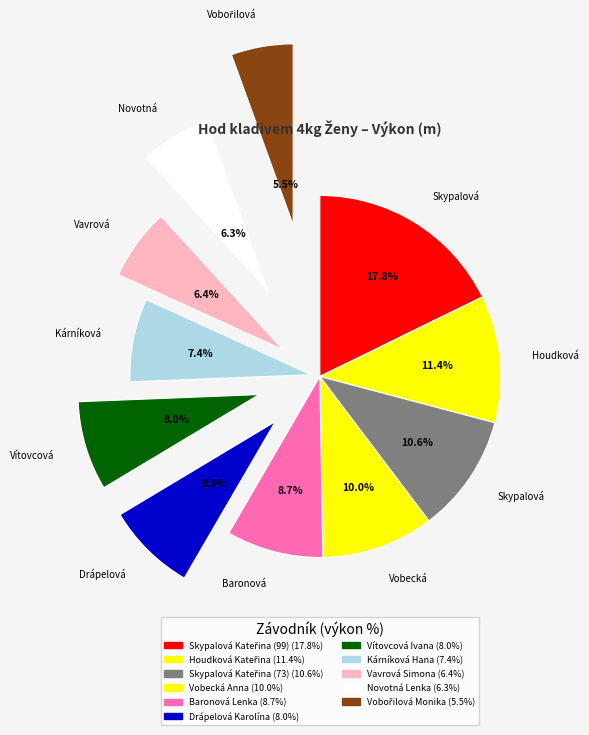

True or false: Kárníková Hana accounts for 7% of the total.

True